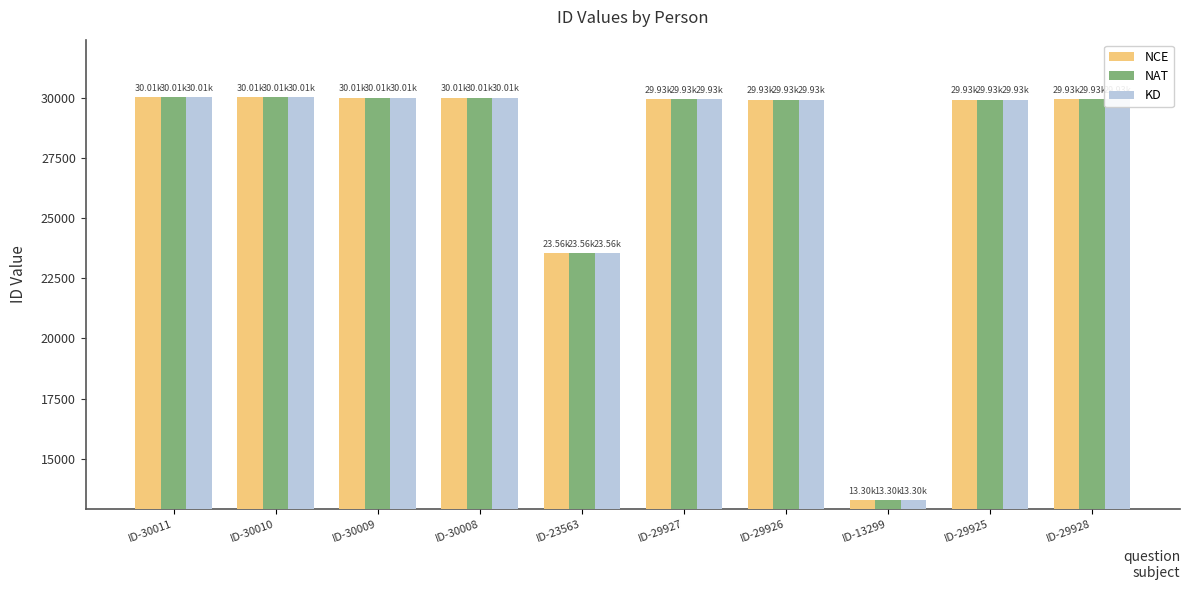

Count the number of data series in this chart.

3